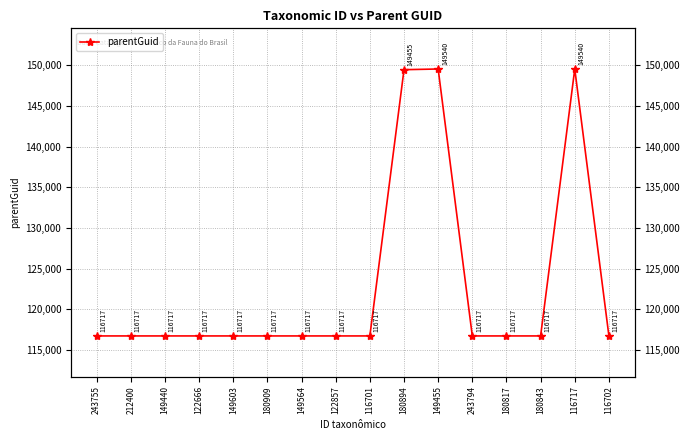

List the labels in order of value, smallest first.

243755, 212400, 149440, 122666, 149603, 180909, 149564, 122857, 116701, 243794, 180817, 180843, 116702, 180894, 149455, 116717